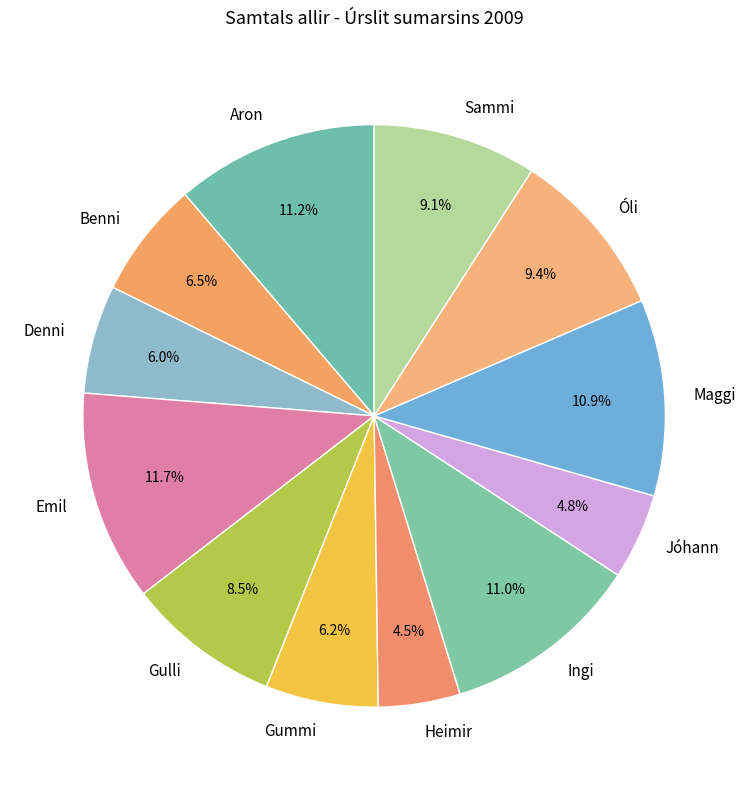

True or false: Aron accounts for 11% of the total.

True